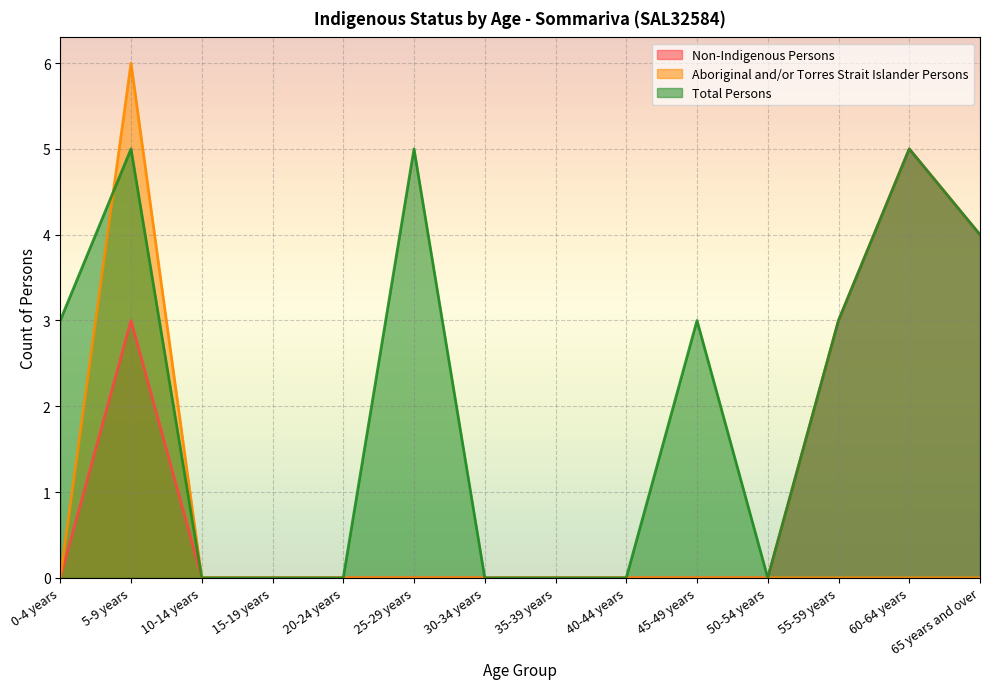

Which series has the widest spread of values?

Aboriginal and/or Torres Strait Islander Persons